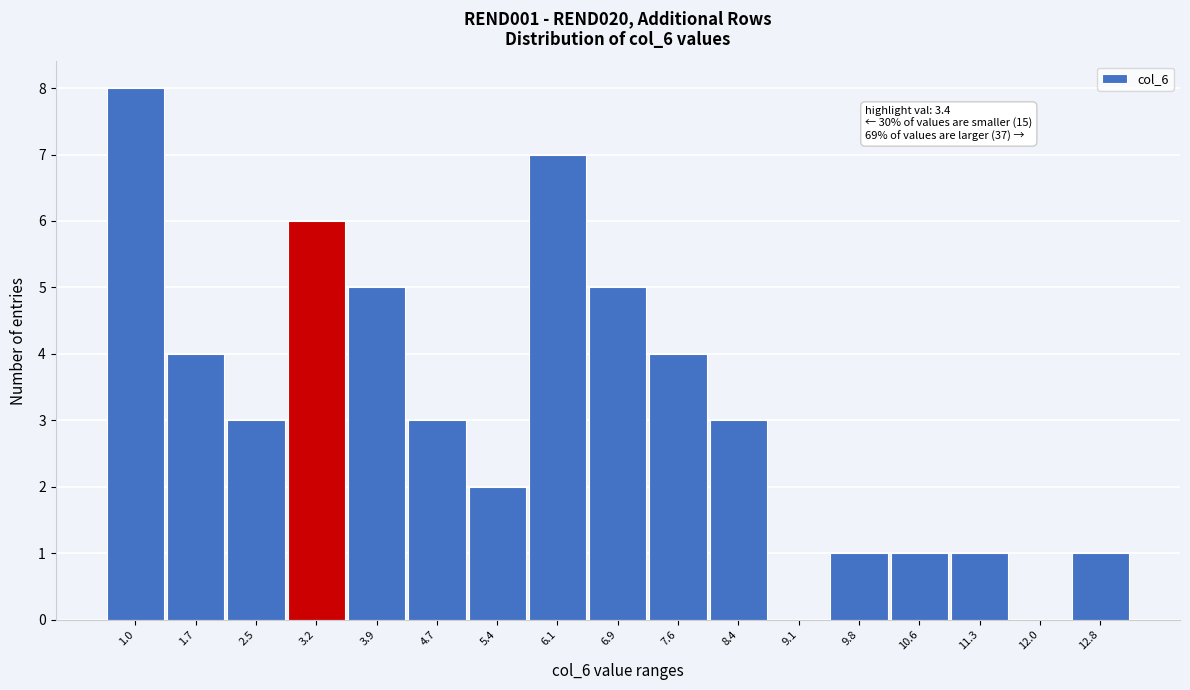

Reading left to right, what are all the values shown in this chart?

1.0=8	1.7=4	2.5=3	3.2=6	3.9=5	4.7=3	5.4=2	6.1=7	6.9=5	7.6=4	8.4=3	9.1=0	9.8=1	10.6=1	11.3=1	12.0=0	12.8=1